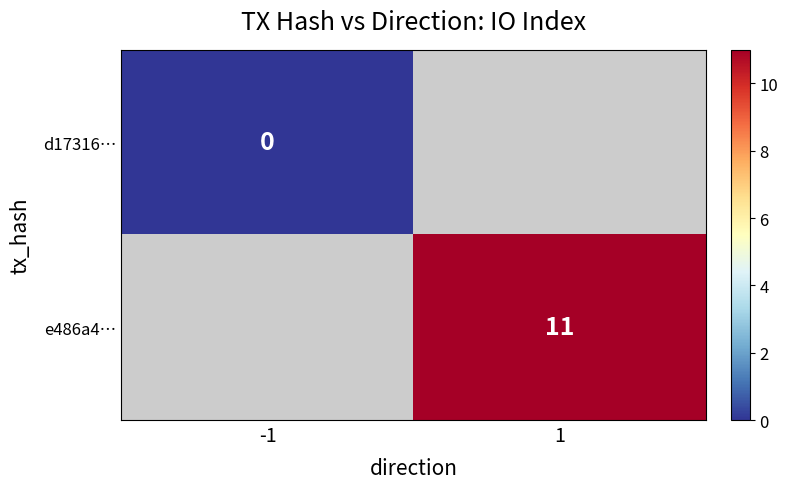

How many series are shown in this chart?

2